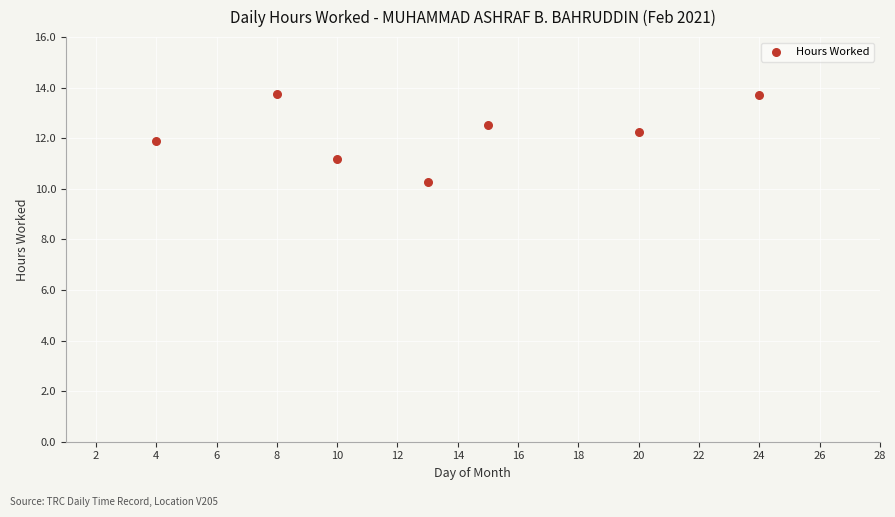

What is the range of X values (max minus min)?

20.0